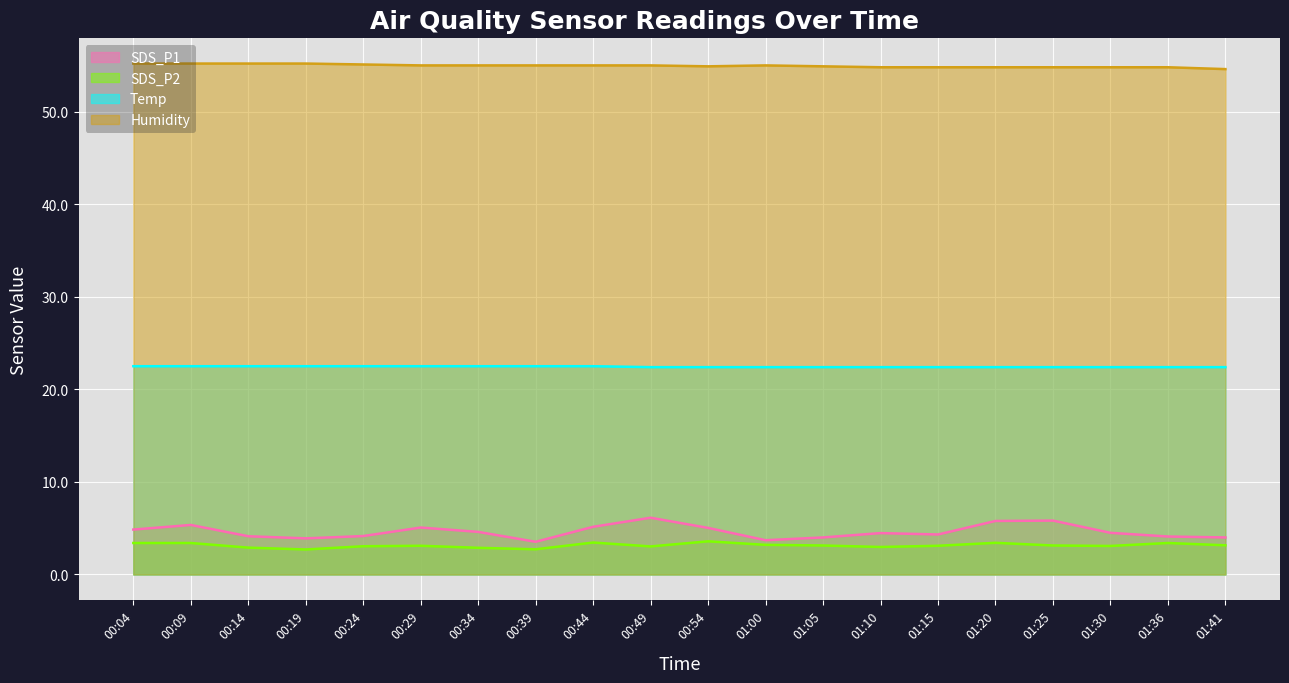

Reading left to right, extract all data points from this chart.

SDS_P1: 00:04=4.8	00:09=5.3	00:14=4.1	00:19=3.9	00:24=4.2	00:29=5.1	00:34=4.6	00:39=3.5	00:44=5.2	00:49=6.1	00:54=5.0	01:00=3.7	01:05=4.0	01:10=4.5	01:15=4.3	01:20=5.8	01:25=5.8	01:30=4.5	01:36=4.1	01:41=4.0
SDS_P2: 00:04=3.4	00:09=3.4	00:14=2.9	00:19=2.7	00:24=3.0	00:29=3.1	00:34=2.9	00:39=2.7	00:44=3.5	00:49=3.0	00:54=3.6	01:00=3.2	01:05=3.1	01:10=3.0	01:15=3.1	01:20=3.4	01:25=3.1	01:30=3.1	01:36=3.4	01:41=3.1
Temp: 00:04=22.5	00:09=22.5	00:14=22.5	00:19=22.5	00:24=22.5	00:29=22.5	00:34=22.5	00:39=22.5	00:44=22.5	00:49=22.4	00:54=22.4	01:00=22.4	01:05=22.4	01:10=22.4	01:15=22.4	01:20=22.4	01:25=22.4	01:30=22.4	01:36=22.4	01:41=22.4
Humidity: 00:04=55.2	00:09=55.2	00:14=55.2	00:19=55.2	00:24=55.1	00:29=55.0	00:34=55.0	00:39=55.0	00:44=55.0	00:49=55.0	00:54=54.9	01:00=55.0	01:05=54.9	01:10=54.8	01:15=54.8	01:20=54.8	01:25=54.8	01:30=54.8	01:36=54.8	01:41=54.6